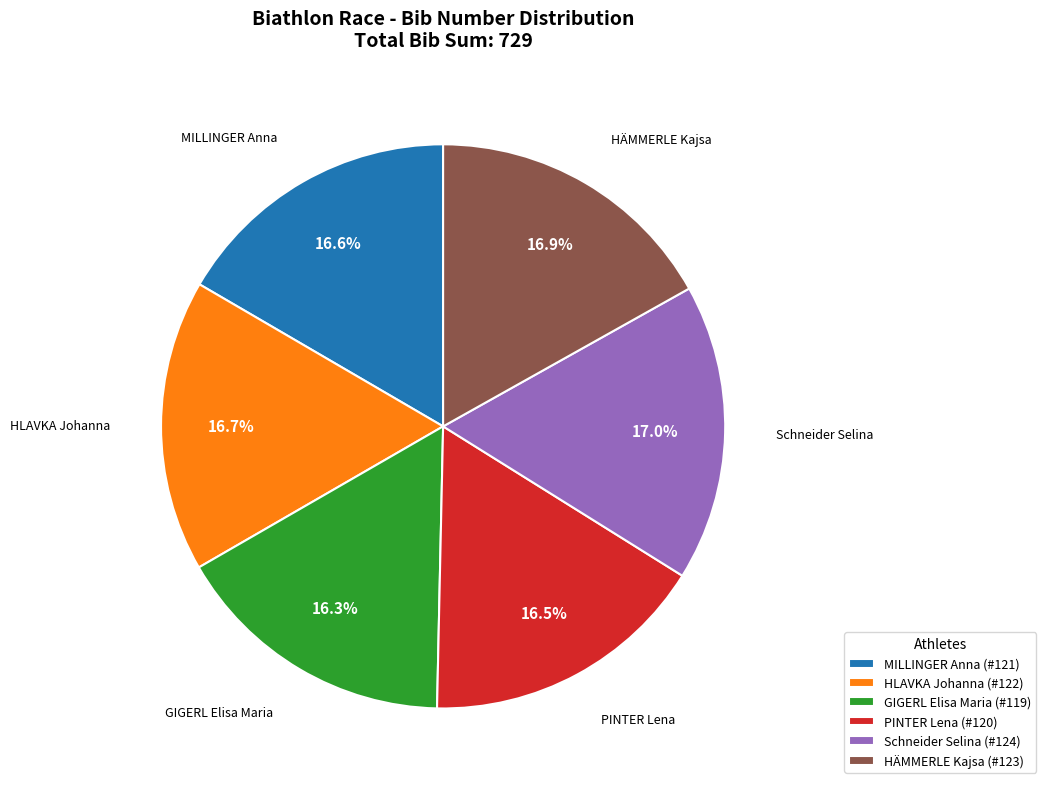

How much of the chart is everything except HÄMMERLE Kajsa?

83.1%